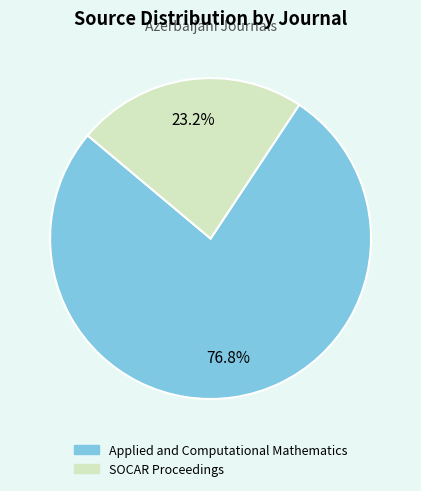

Which category has the biggest portion of the pie?

Applied and Computational Mathematics